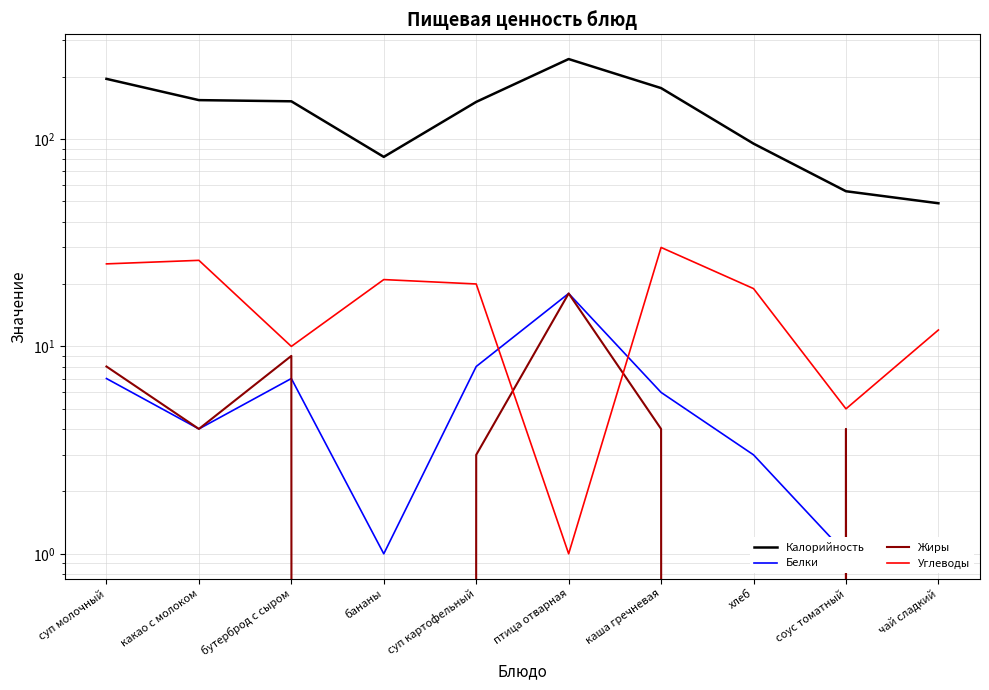

Is it true that Калорийность equals 30 at хлеб?

False